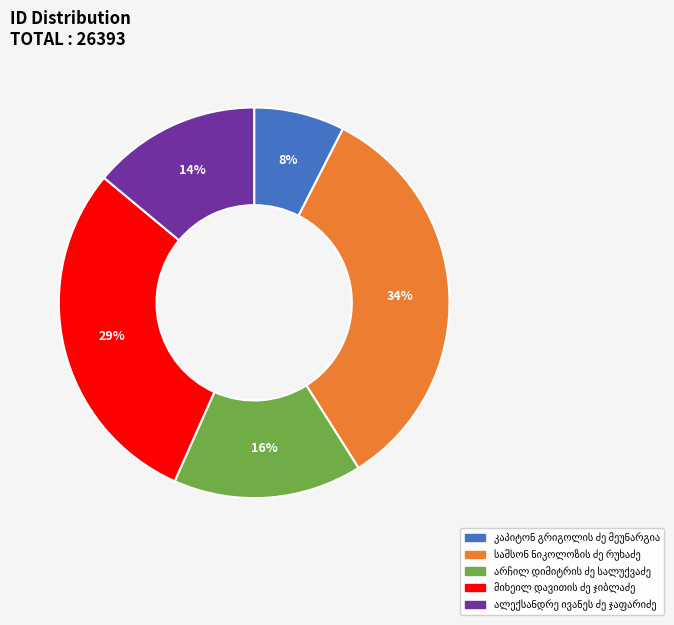

To the nearest percent, what is the difference between the largest and smallest slice percentages?

26%